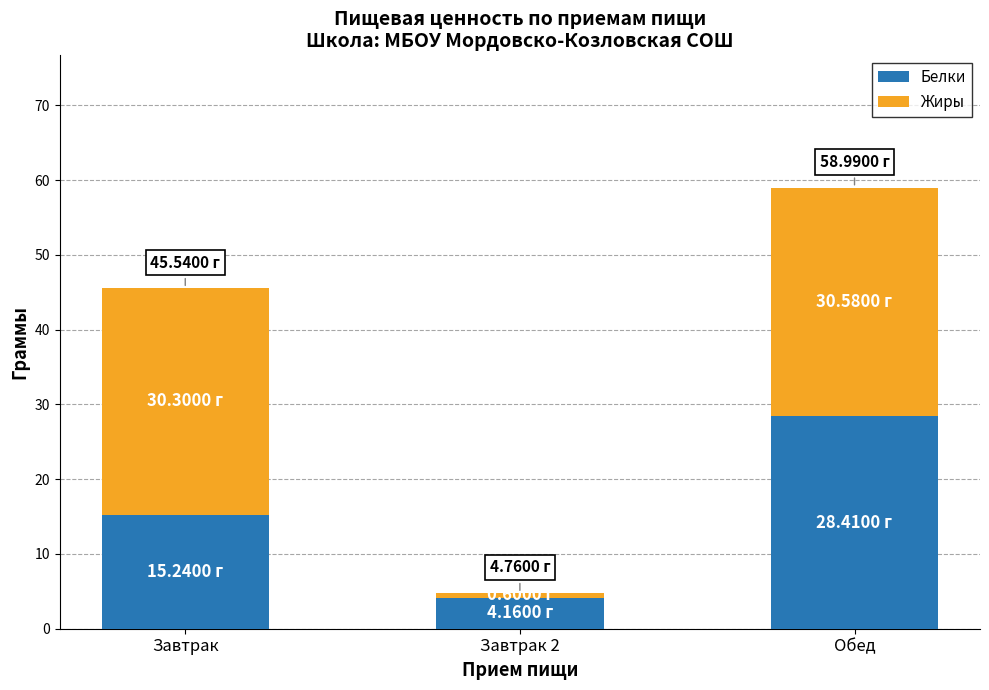

List the labels in order of Белки value, smallest first.

Завтрак 2, Завтрак, Обед